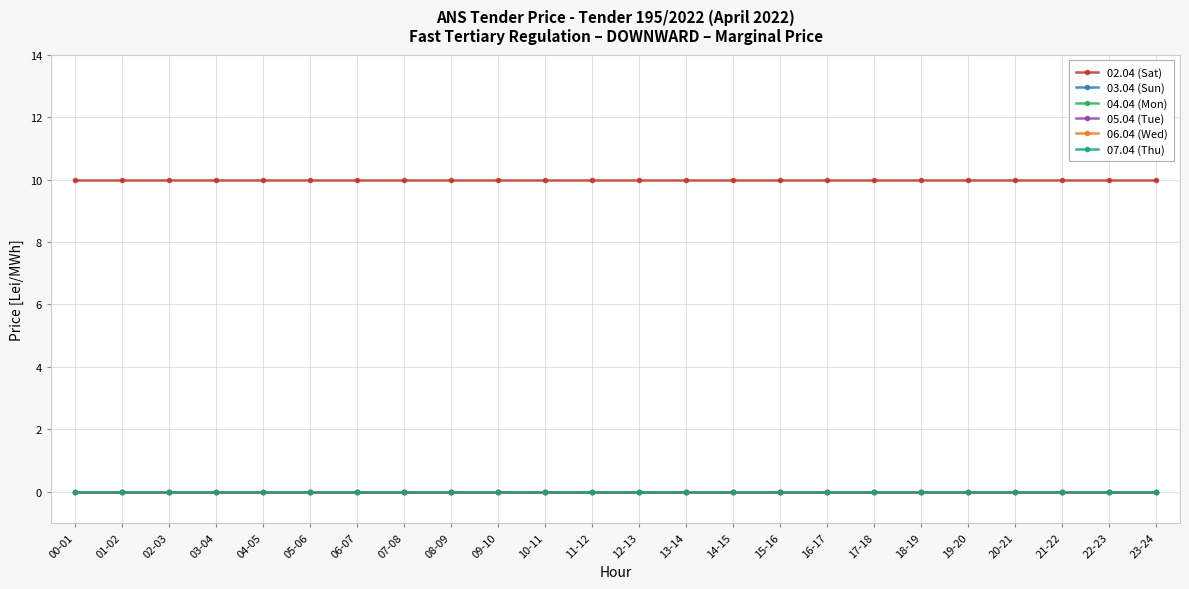

Rank the categories by 04.04 (Mon) value from lowest to highest.

00-01, 01-02, 02-03, 03-04, 04-05, 05-06, 06-07, 07-08, 08-09, 09-10, 10-11, 11-12, 12-13, 13-14, 14-15, 15-16, 16-17, 17-18, 18-19, 19-20, 20-21, 21-22, 22-23, 23-24